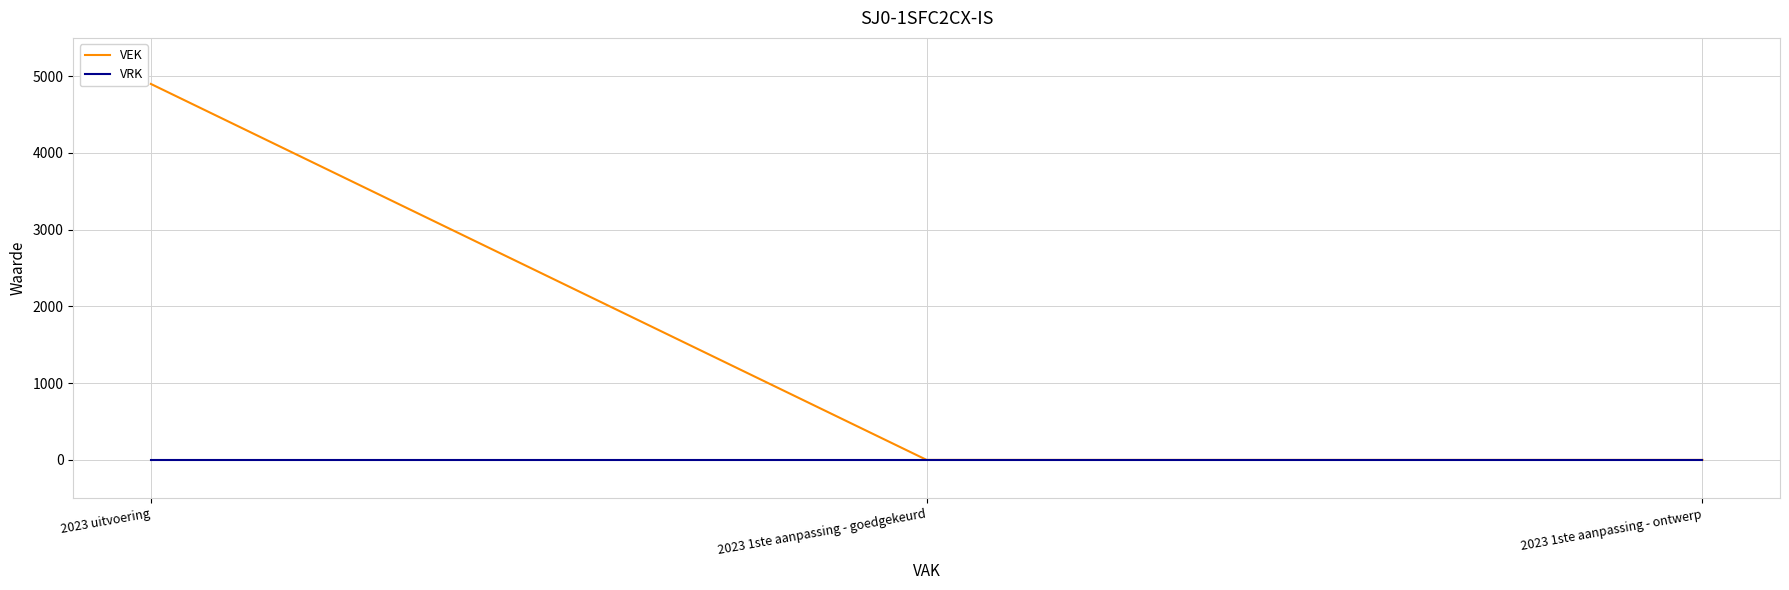

What is the highest value of the VEK series?

4900